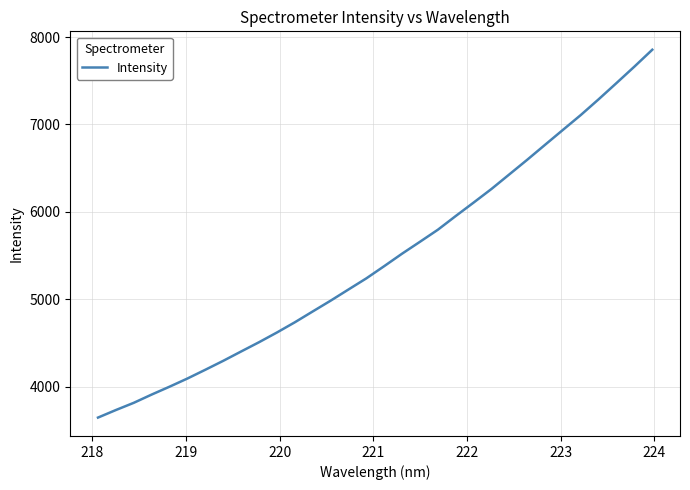

What is the maximum value shown in the chart?

7855.2